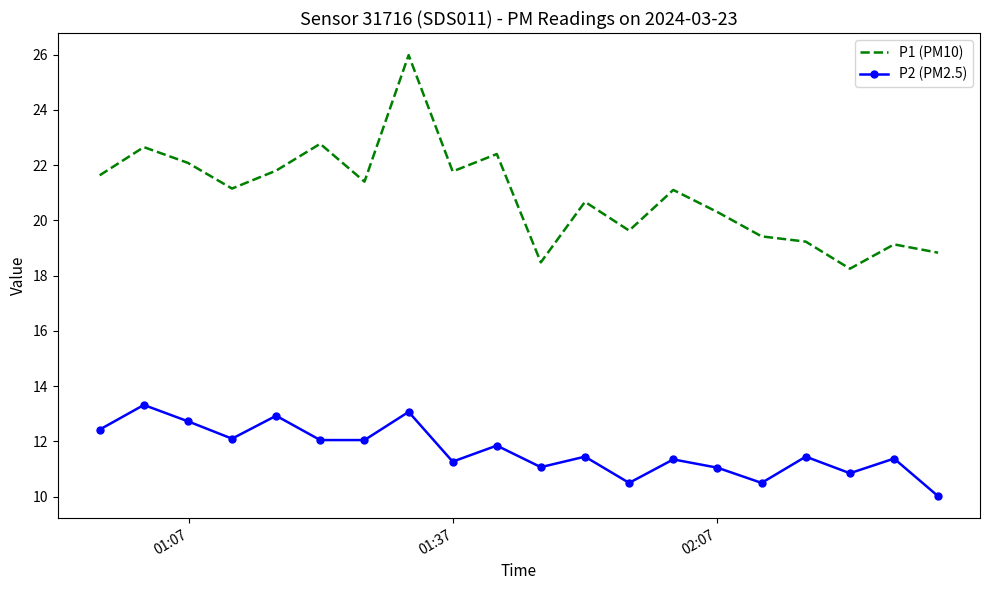

True or false: P2 (PM2.5) and P1 (PM10) intersect in this chart.

False